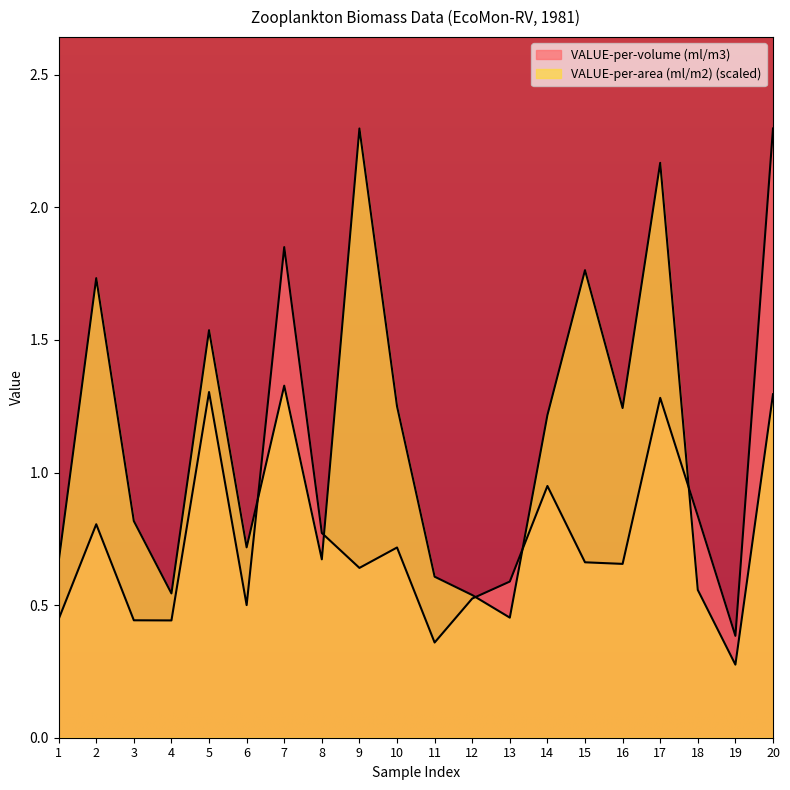

After their last crossing, which series has the higher values: VALUE-per-area (ml/m2) or VALUE-per-volume (ml/m3)?

VALUE-per-volume (ml/m3)